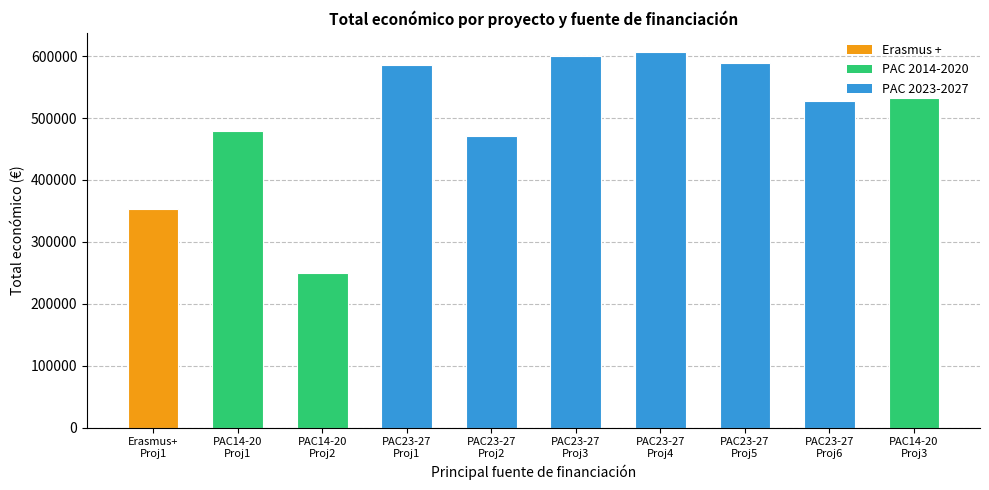

Reading left to right, what are all the values shown in this chart?

353195	479882	249910	585914	470675	599779	607342	589731	526962	532579